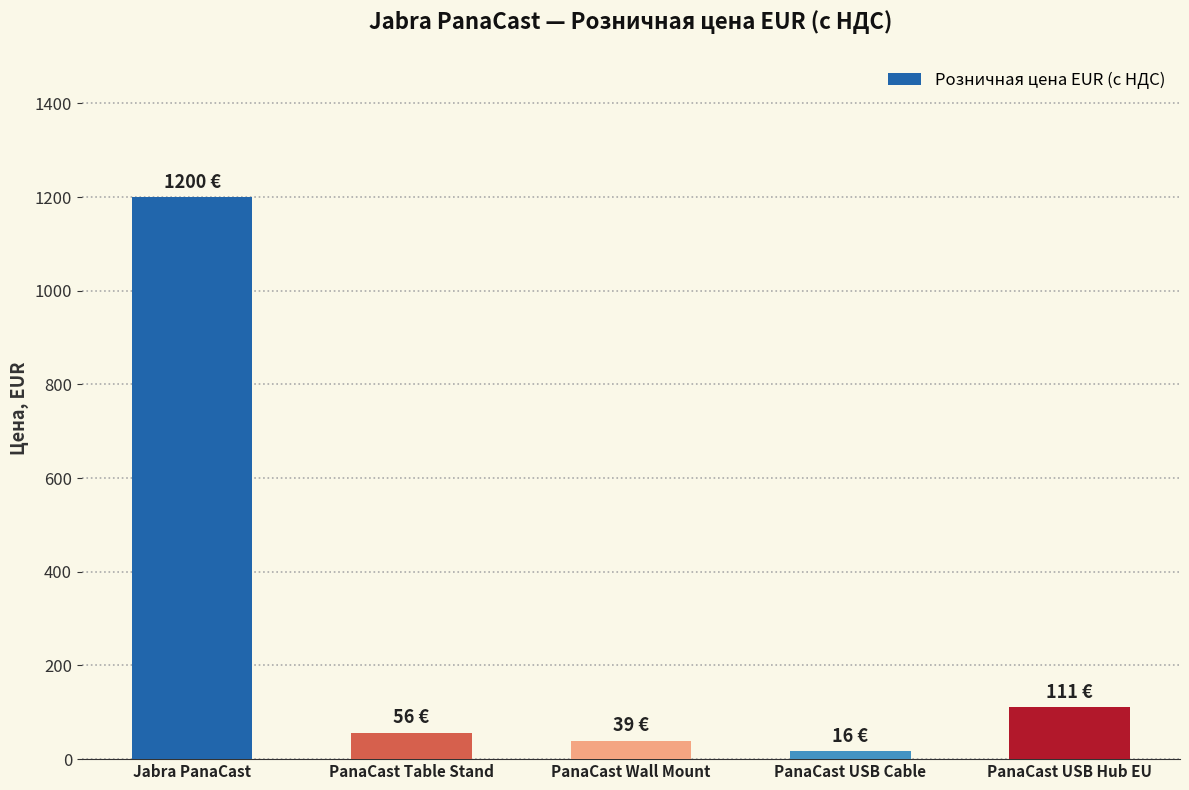

What is the difference between the values at PanaCast Table Stand and PanaCast Wall Mount?

17.0